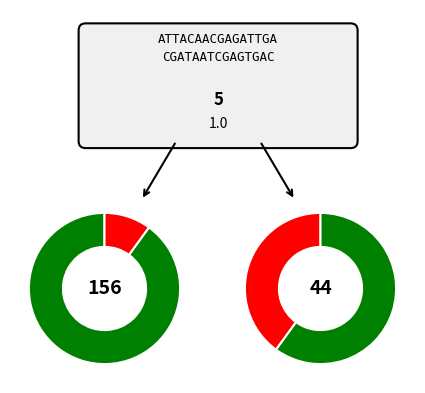

Is it true that 1 is 60% of the pie?

True